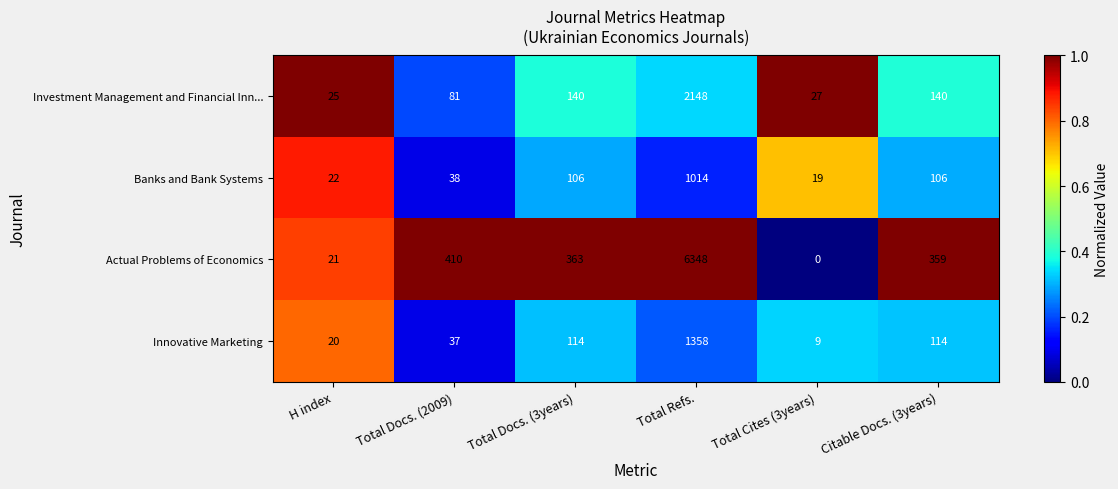

At how many categories does at least one series exceed 0?

6